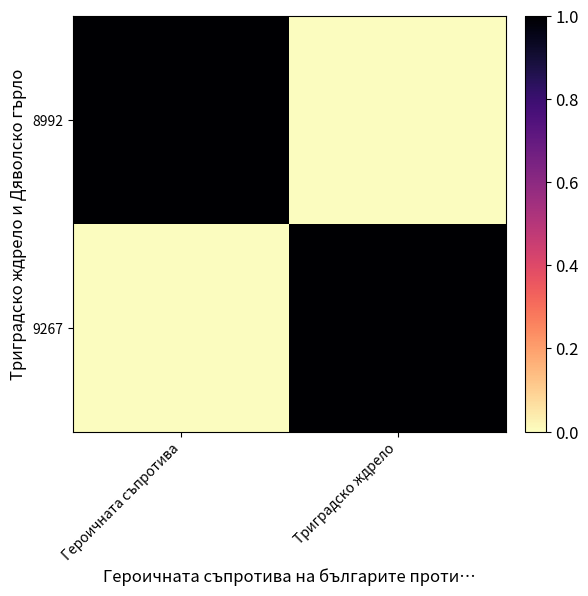

Reading right to left, what are all the values shown in this chart?

8992: Триградско ждрело=0	Героичната съпротива=1
9267: Триградско ждрело=1	Героичната съпротива=0